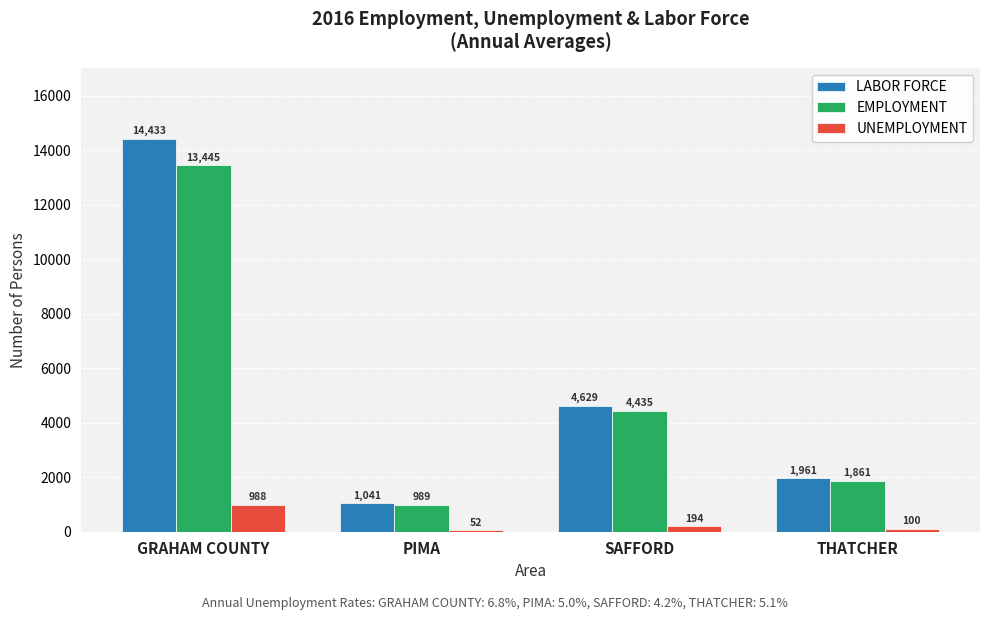

What value does the LABOR FORCE series have at PIMA, to the nearest 10?

1040